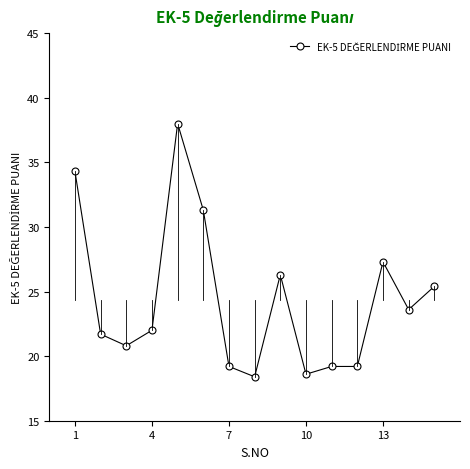

What is the greatest value displayed?

38.0